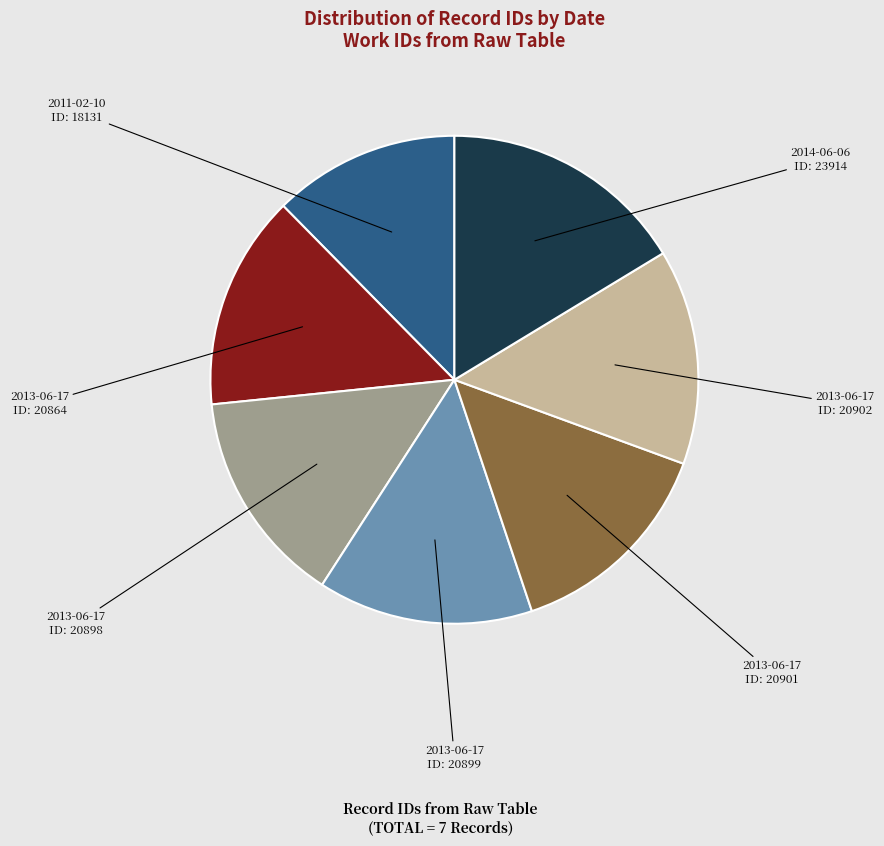

True or false: 2013-06-17 ID: 20864 accounts for 14% of the total.

True